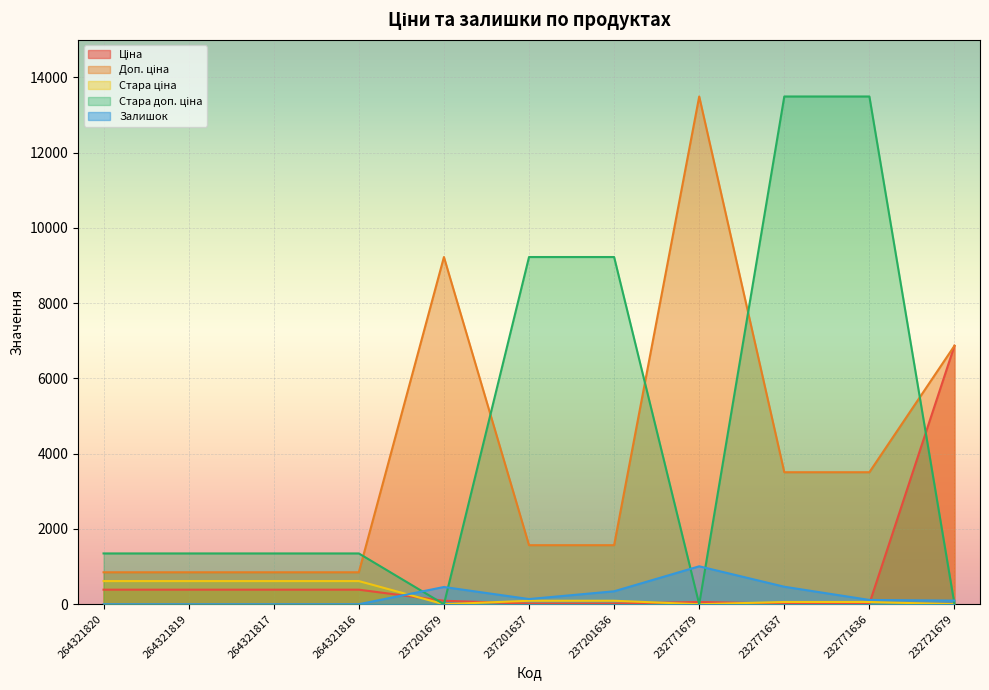

What is the total value across all series at 237201679?

9777.3